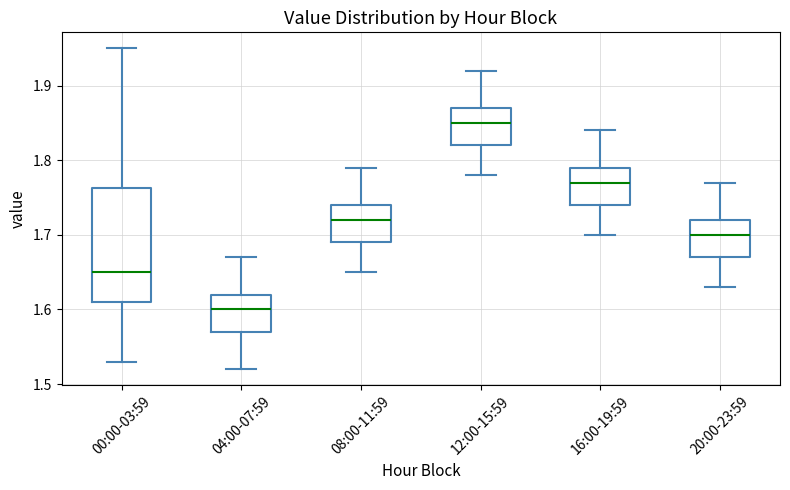

Reading left to right, transcribe this box plot: for each box, give where its median line is, the range the box spans, and where its two whiskers end, as read against the y-axis. The values are not printed on the chart, so give them approximately, as read against the axis.

00:00-03:59: median 1.65, box 1.61 to 1.76, whiskers 1.53 to 1.95
04:00-07:59: median 1.60, box 1.57 to 1.62, whiskers 1.52 to 1.67
08:00-11:59: median 1.72, box 1.69 to 1.74, whiskers 1.65 to 1.79
12:00-15:59: median 1.85, box 1.82 to 1.87, whiskers 1.78 to 1.92
16:00-19:59: median 1.77, box 1.74 to 1.79, whiskers 1.70 to 1.84
20:00-23:59: median 1.70, box 1.67 to 1.72, whiskers 1.63 to 1.77